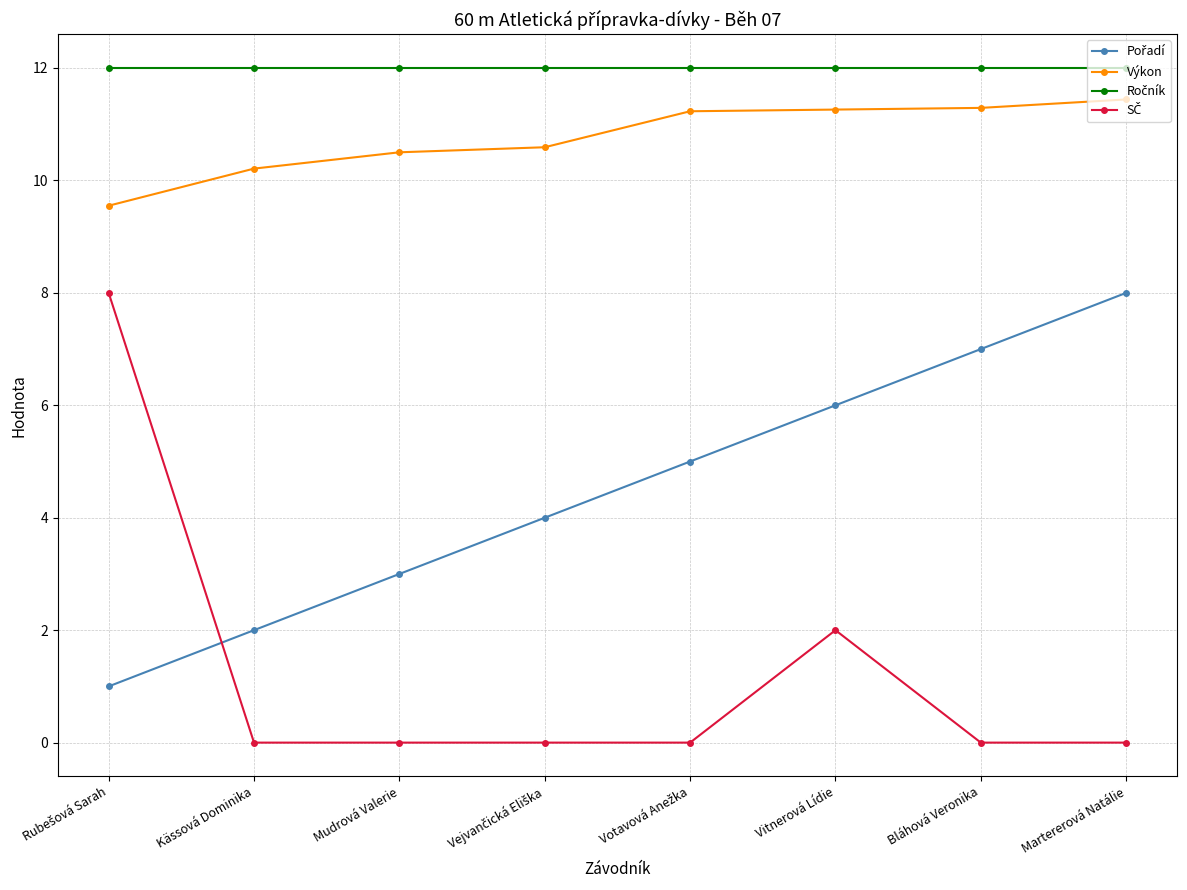

What is the difference between the second highest and minimum values in the Výkon series?

1.7